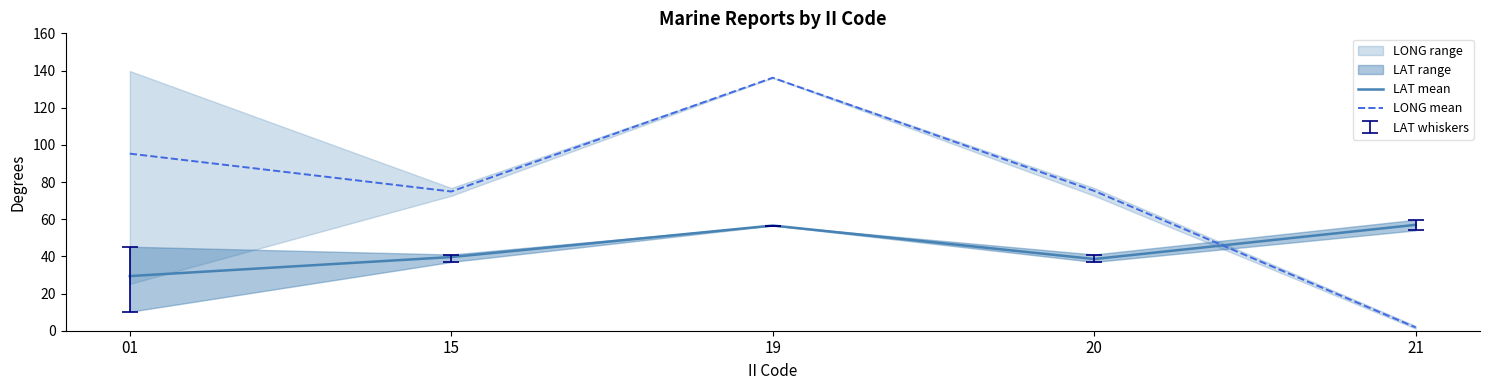

At 15, list the series in order from smallest to largest.

LAT mean, LONG mean